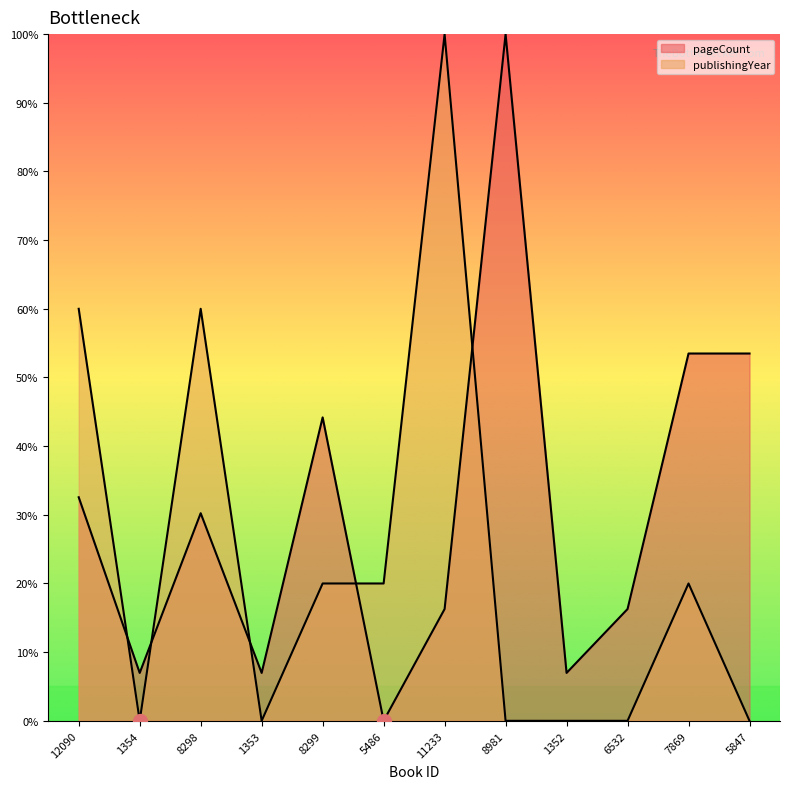

Which series contains the lowest Y value?

pageCount